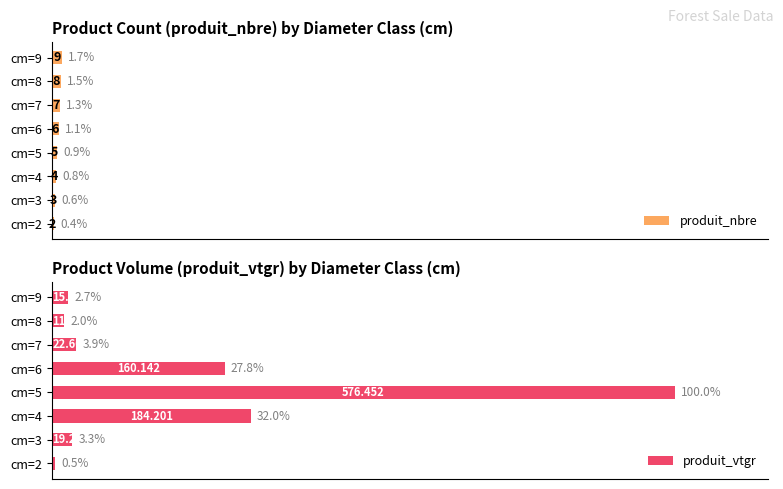

Rank the categories by produit_nbre value from lowest to highest.

cm=2, cm=3, cm=4, cm=5, cm=6, cm=7, cm=8, cm=9